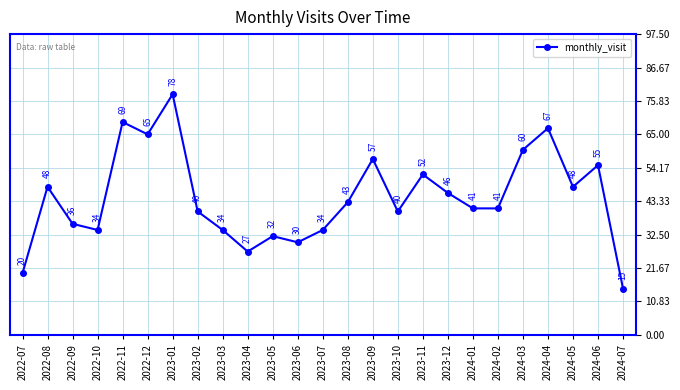

What is the sum of the values at 2024-01 and 2022-07?

61